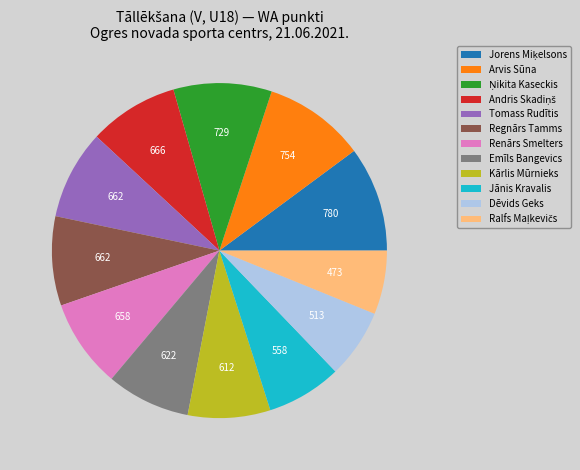

The Dēvids Geks slice represents 7% of the pie. True or false?

True